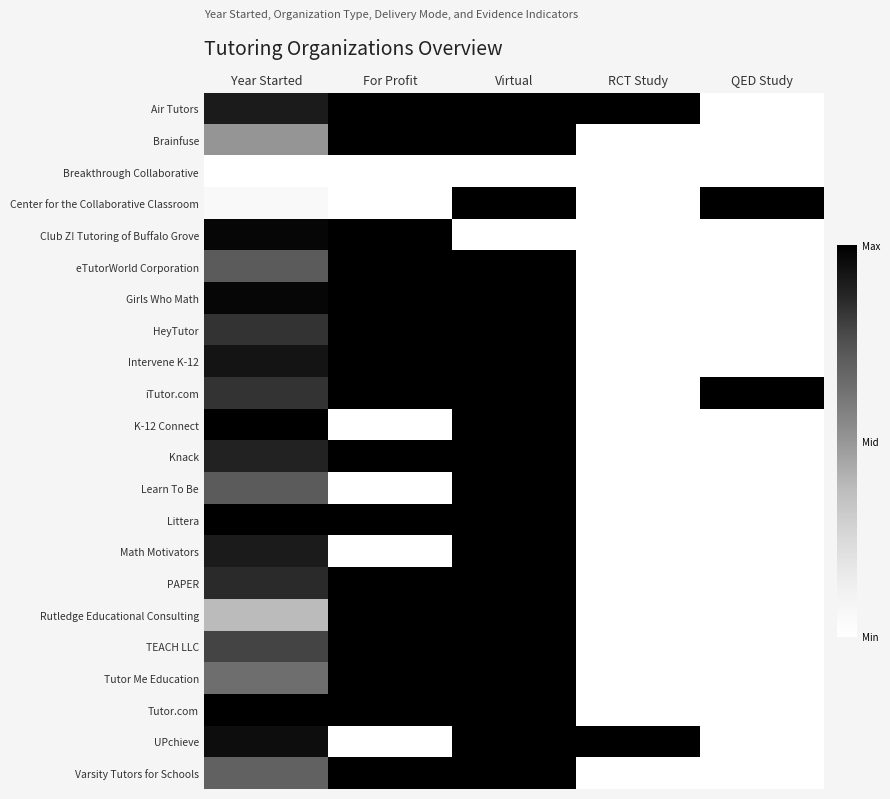

Which category has the lowest value across all series?

QED Study